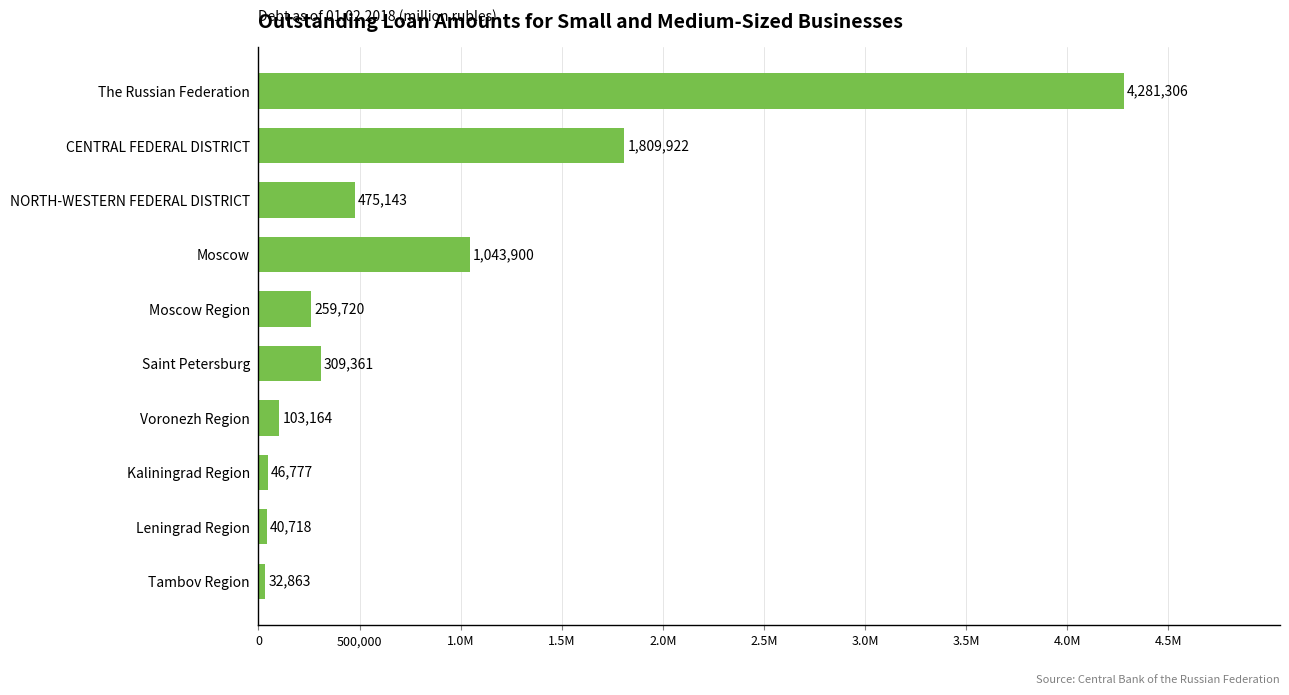

Does the chart contain any negative values?

No